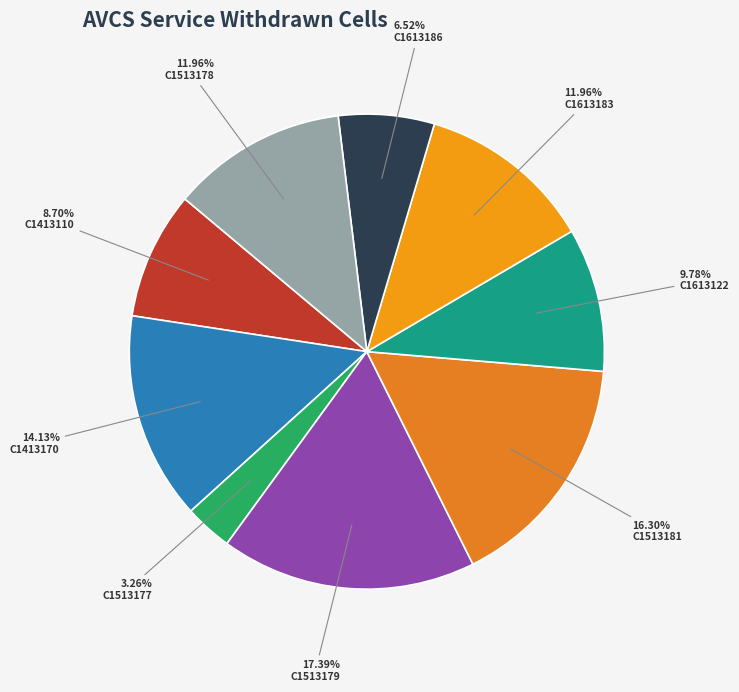

How many slices are in this pie chart?

9